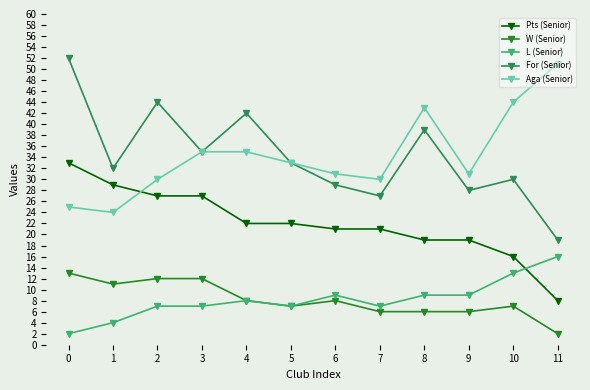

Is it true that Pts (Senior) equals 22 at 5?

True